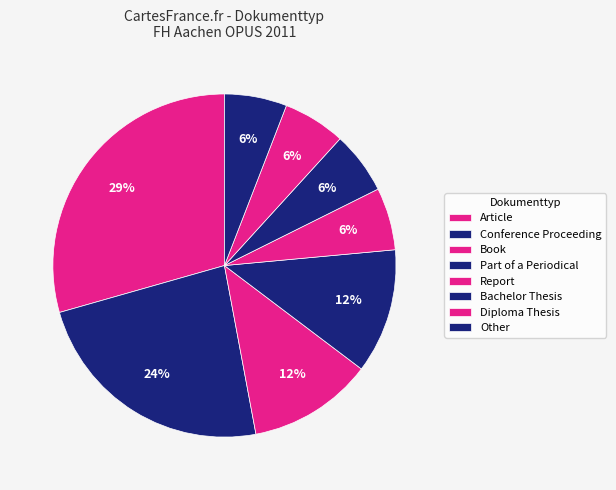

The Diploma Thesis slice represents 1% of the pie. True or false?

False